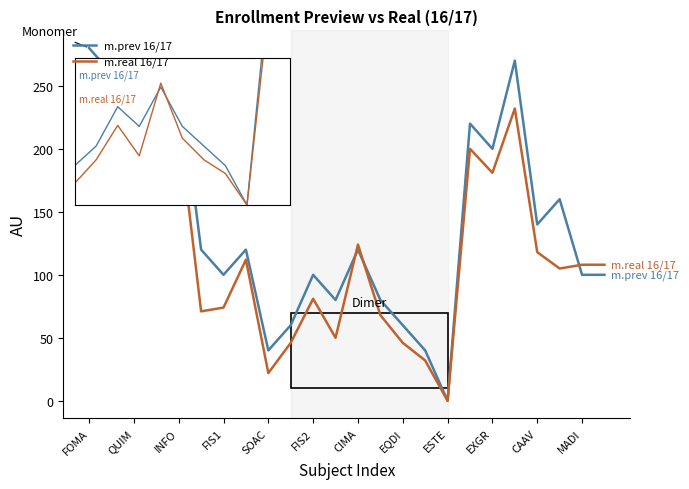

List the series in order of their peak value, lowest first.

m.real 16/17, m.prev 16/17